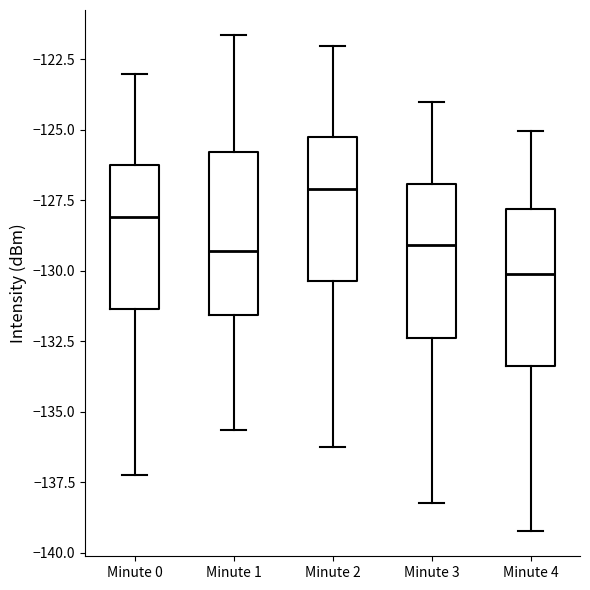

Which box has the highest median line?

Minute 2